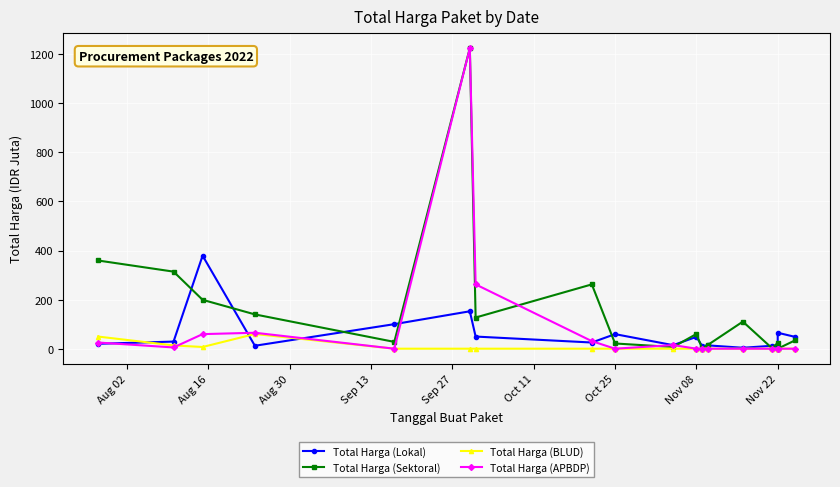

What is the difference between the second highest and minimum values in the Total Harga (BLUD) series?

49.5